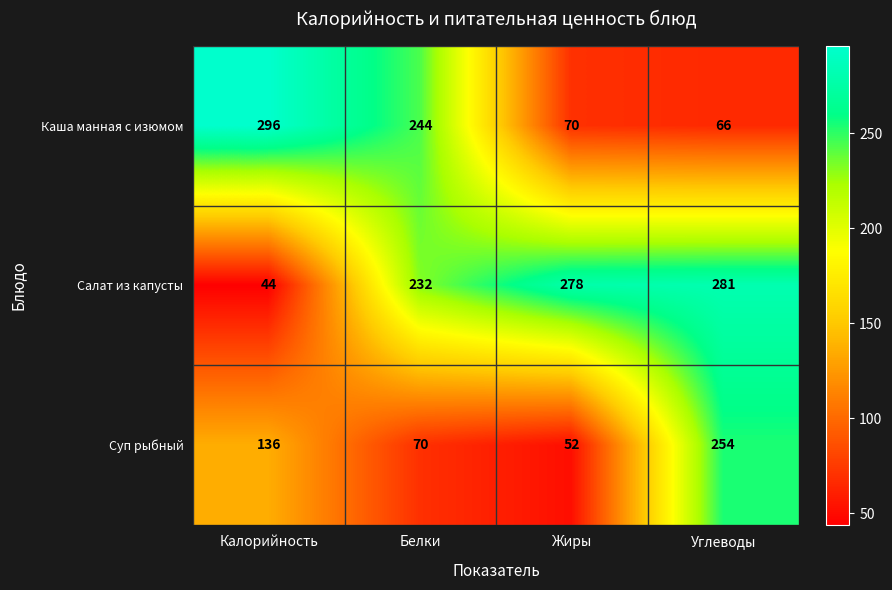

Reading left to right, list all the values displayed in this chart.

Каша манная с изюмом: Калорийность=296	Белки=244	Жиры=70	Углеводы=66
Салат из капусты: Калорийность=44	Белки=232	Жиры=278	Углеводы=281
Суп рыбный: Калорийность=136	Белки=70	Жиры=52	Углеводы=254